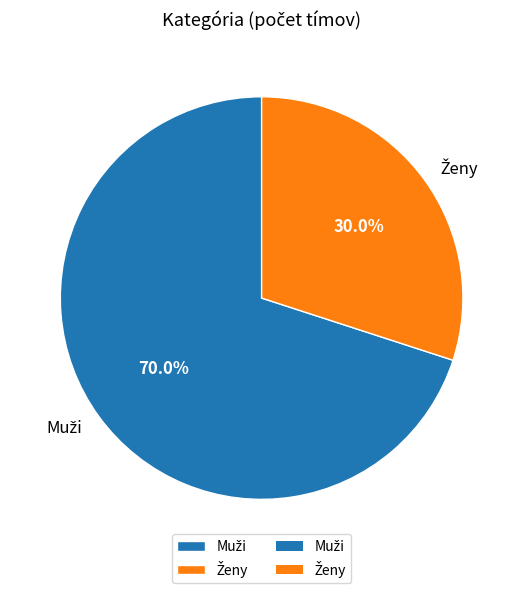

Is there any slice that represents more than half of the pie?

Yes